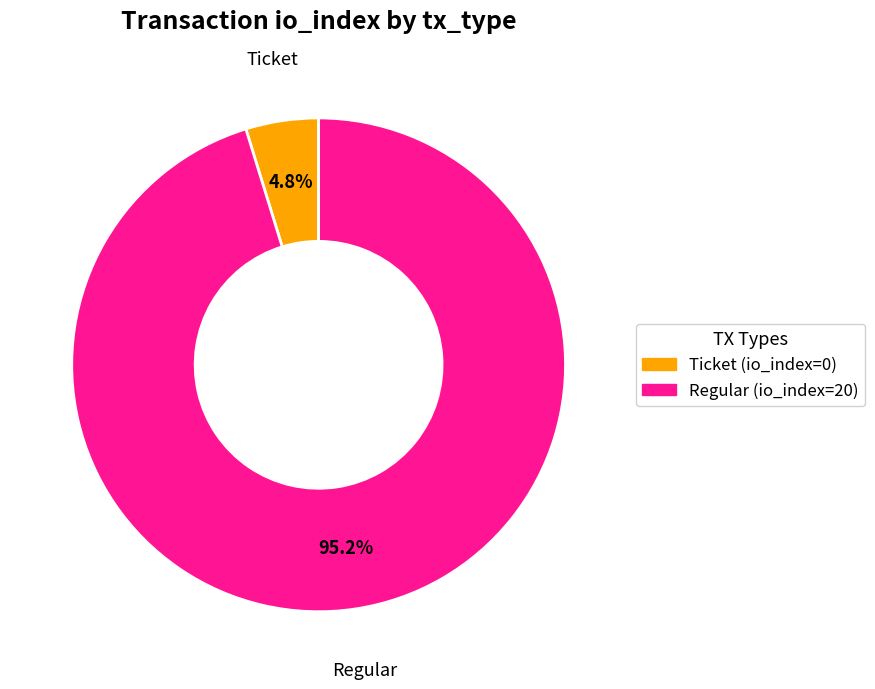

Which has a higher value, Regular or Ticket?

Regular